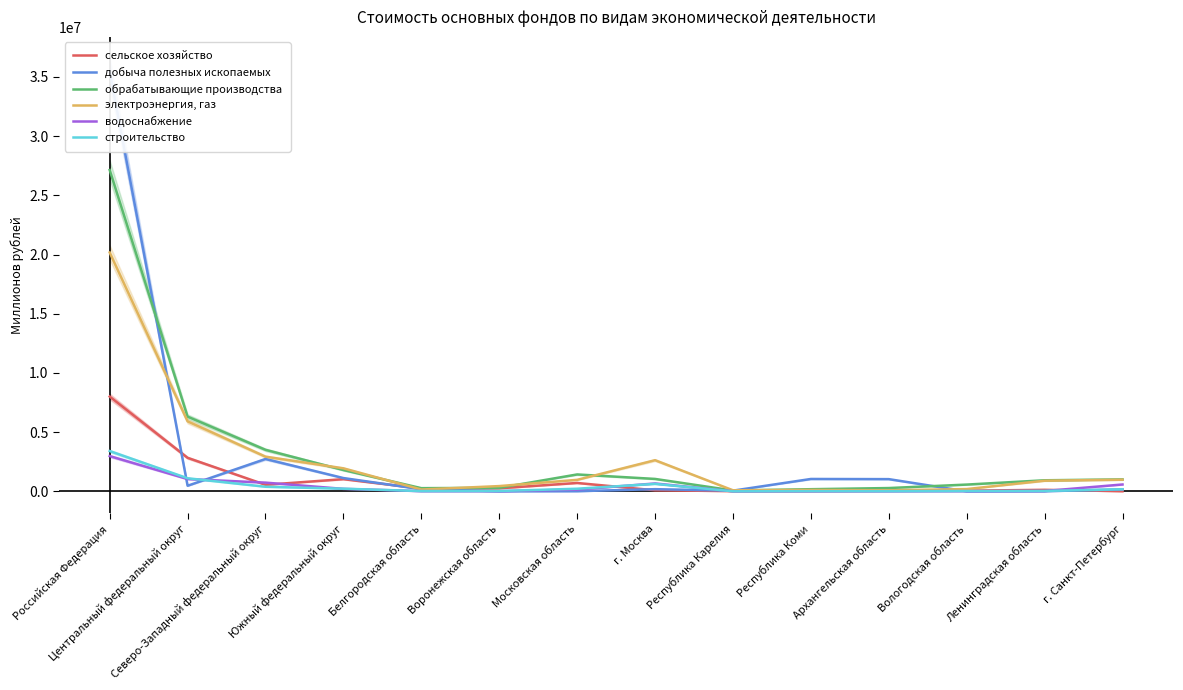

What position from the left is Республика Коми?

10